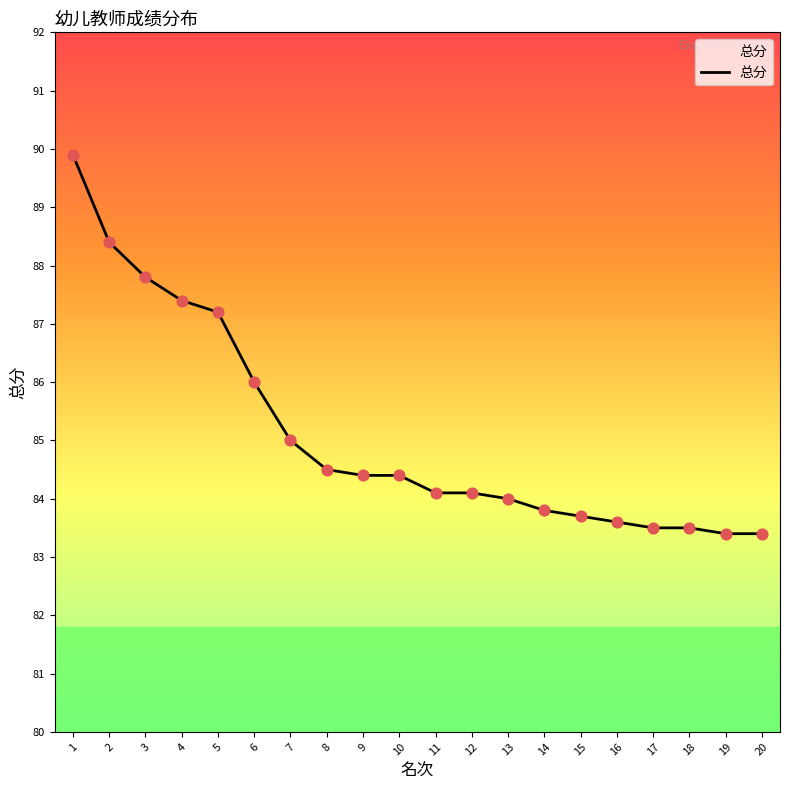

Approximately how many times larger is the value at 17 compared to 16?

1.0